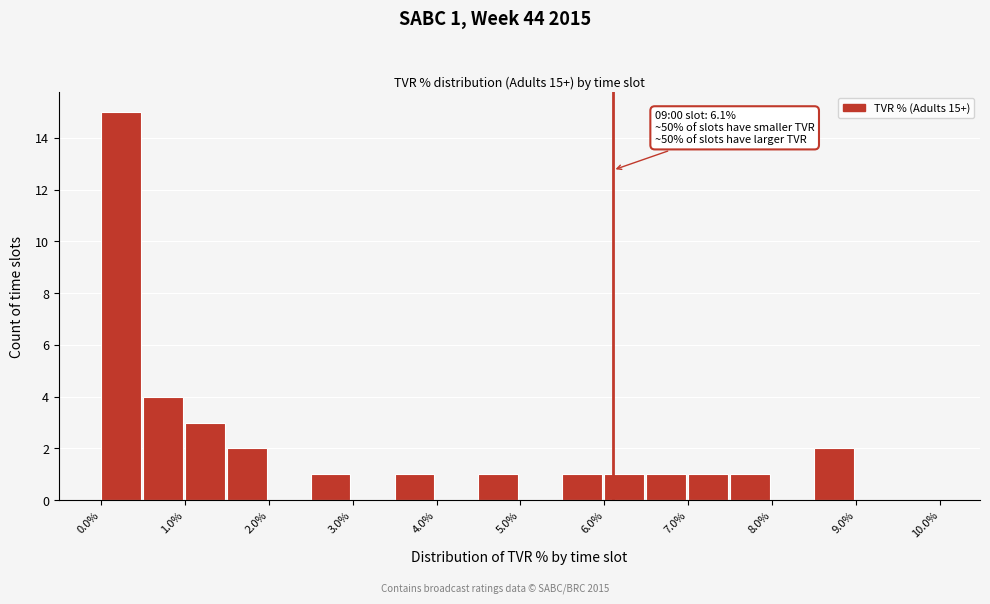

Which range on the x-axis has the tallest bar?

0.0 to 0.5